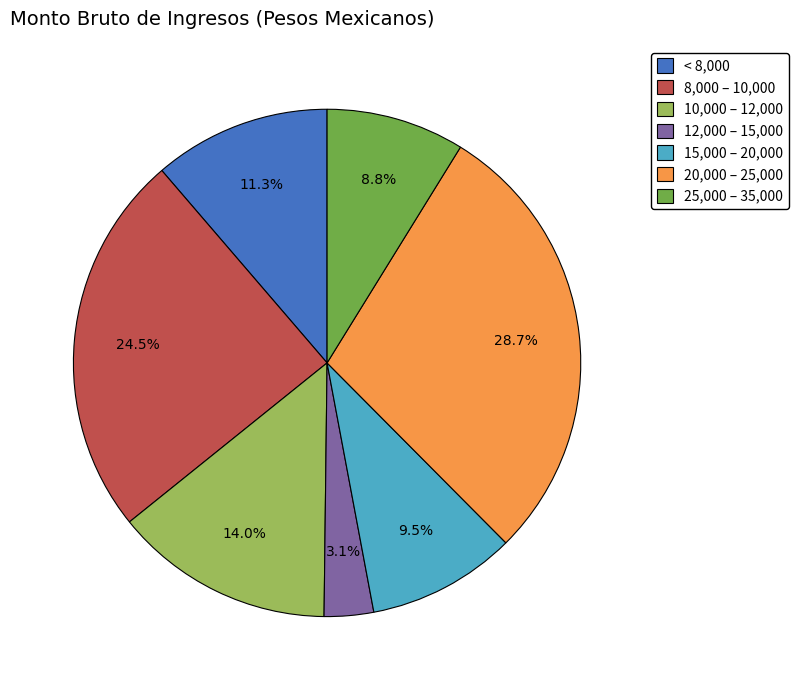

What is the smallest slice in the pie chart?

12,000 – 15,000